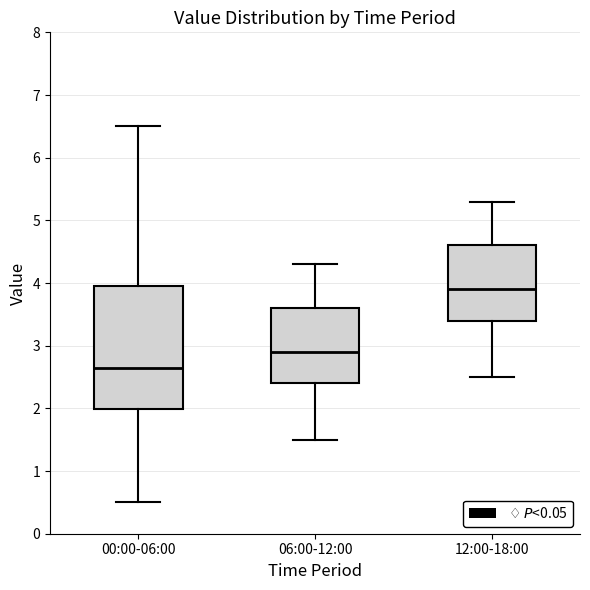

Which box's median line is the highest?

12:00-18:00